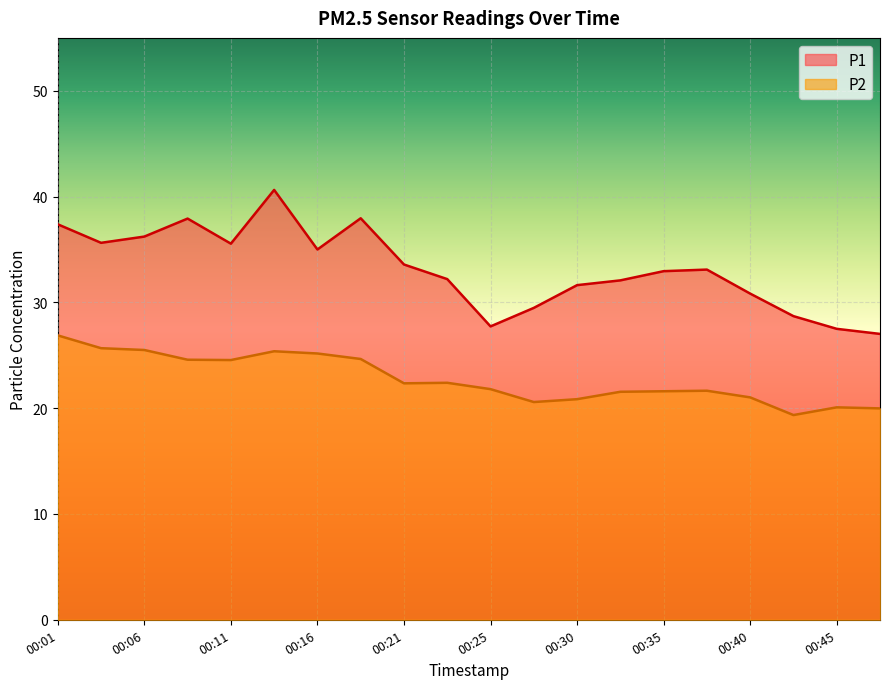

What is the value of the P1 point at the 1st from the left?

37.4